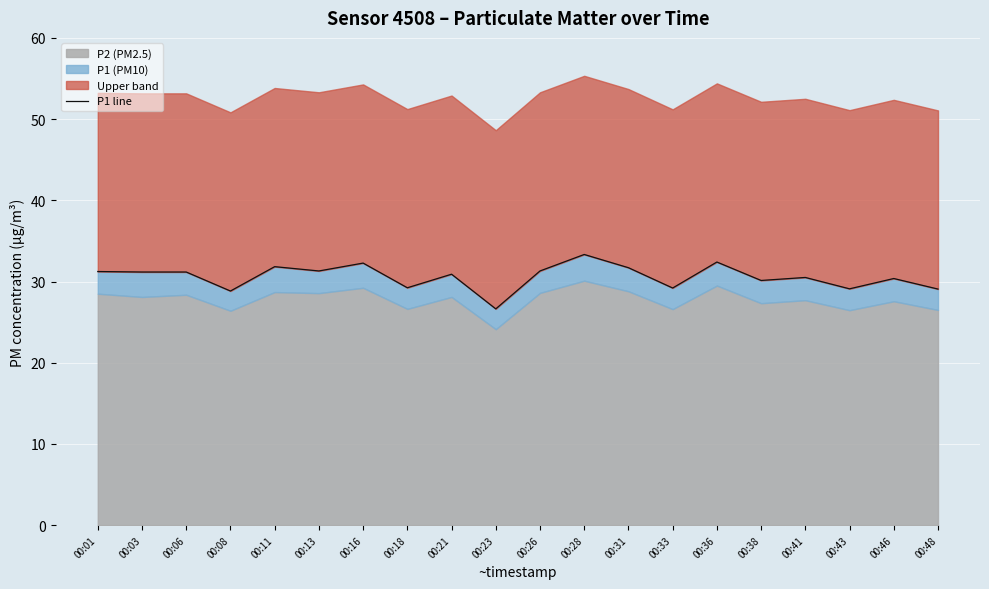

Where is the first local minimum?

00:08